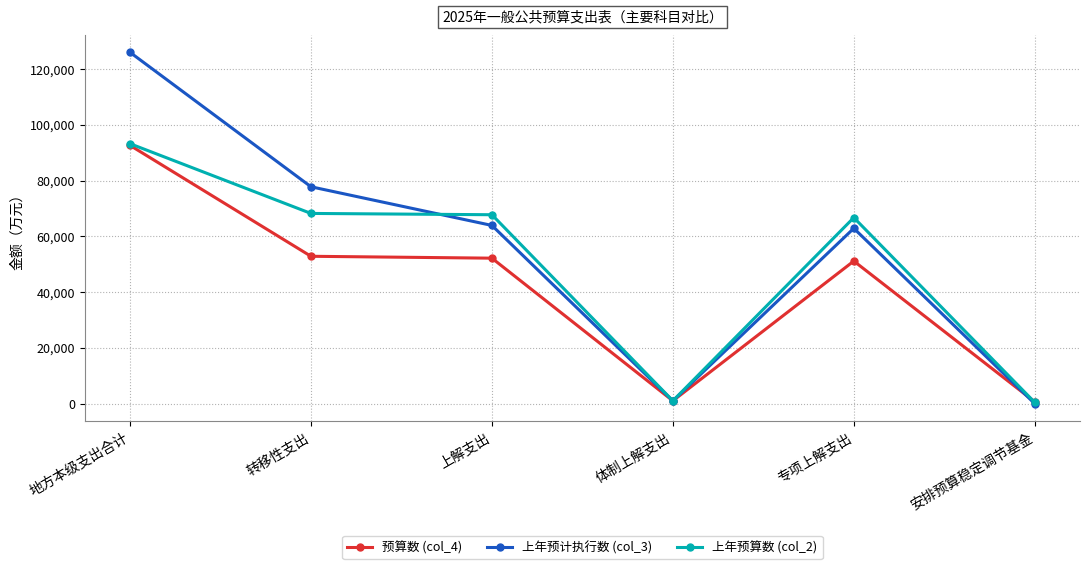

Does the chart have visible grid lines?

Yes